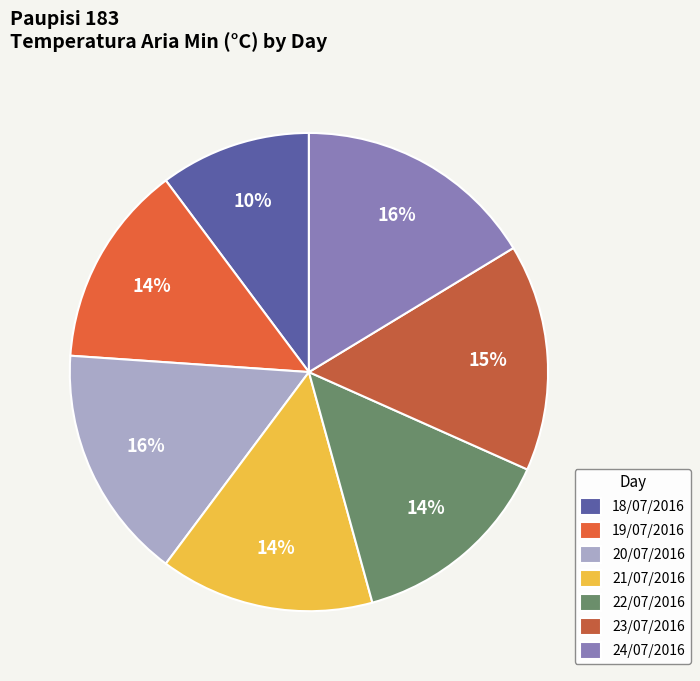

To the nearest percent, what is the combined percentage of 23/07/2016 and 21/07/2016?

30%